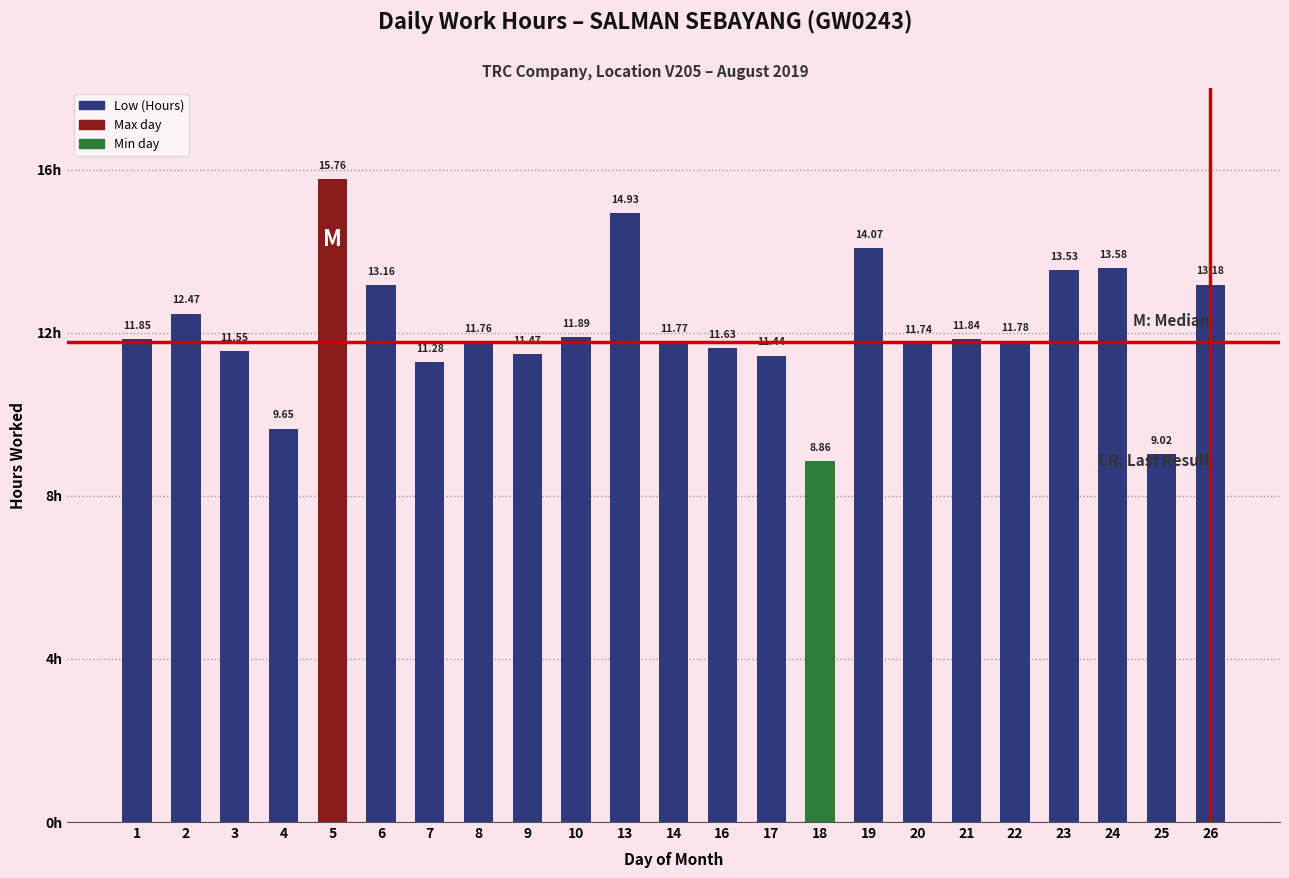

Where is the data nearest to the value 12?

10